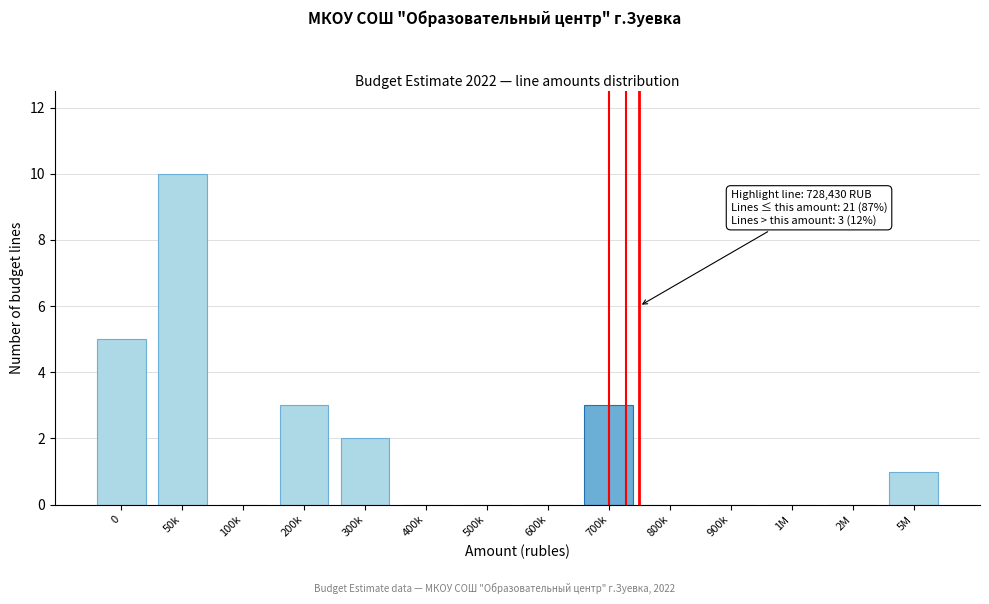

Reading left to right, what are all the values shown in this chart?

0=5	50k=10	100k=0	200k=3	300k=2	400k=0	500k=0	600k=0	700k=3	800k=0	900k=0	1M=0	2M=0	5M=1